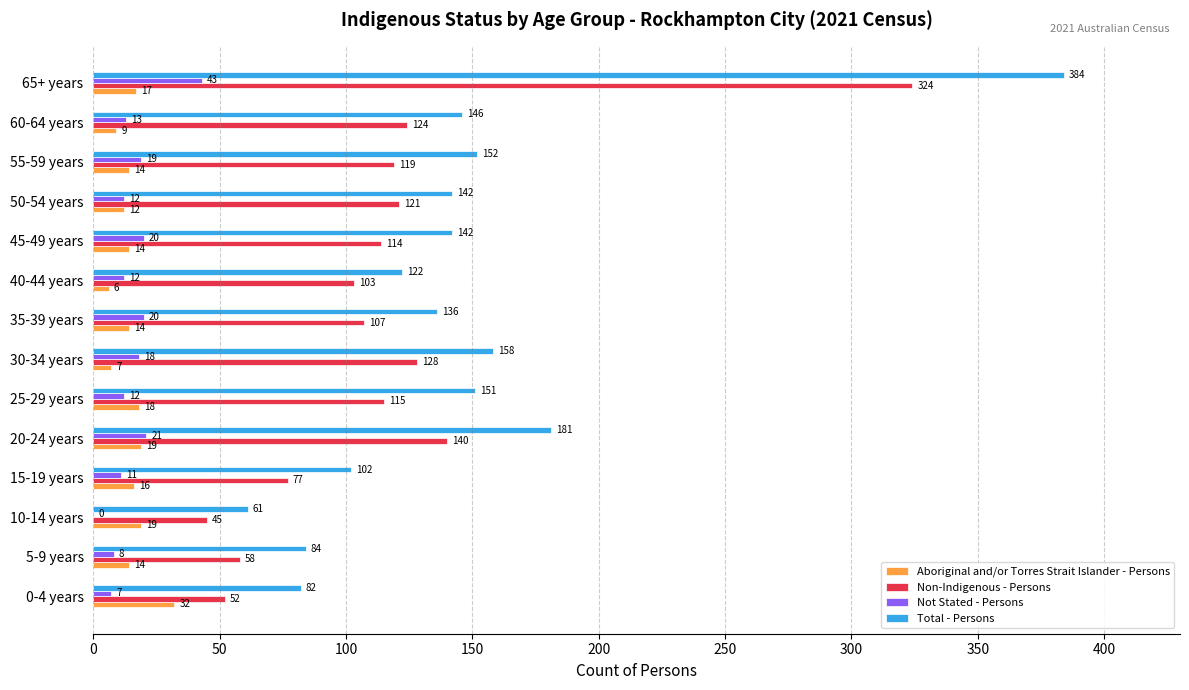

True or false: Total - Persons has a value of 181 at 20-24 years.

True